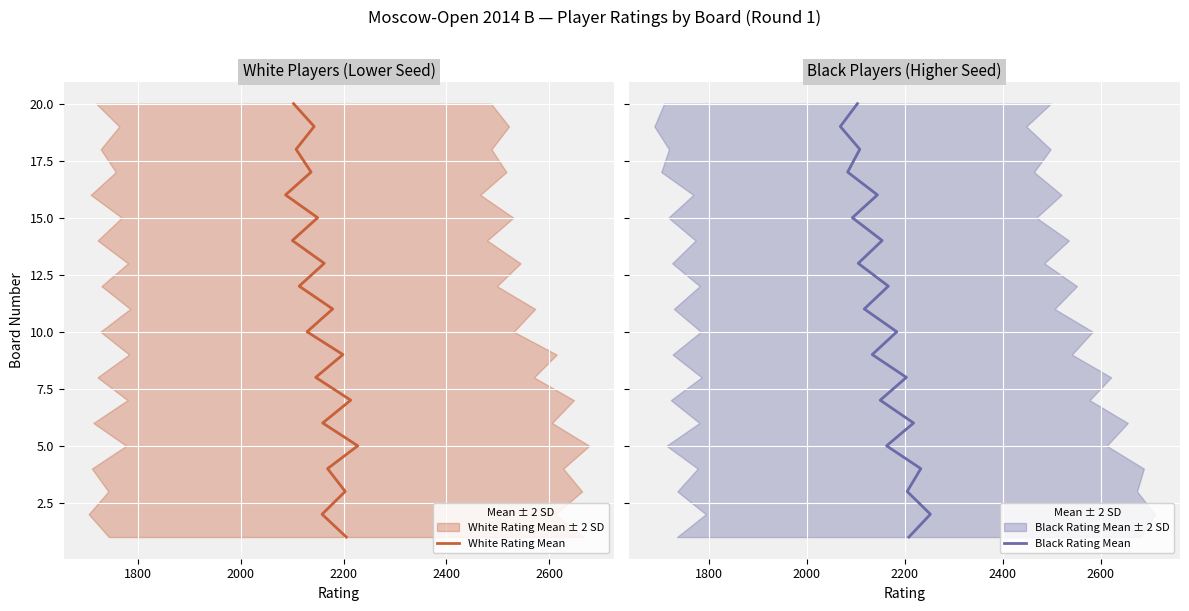

Count the number of categories in the chart.

20